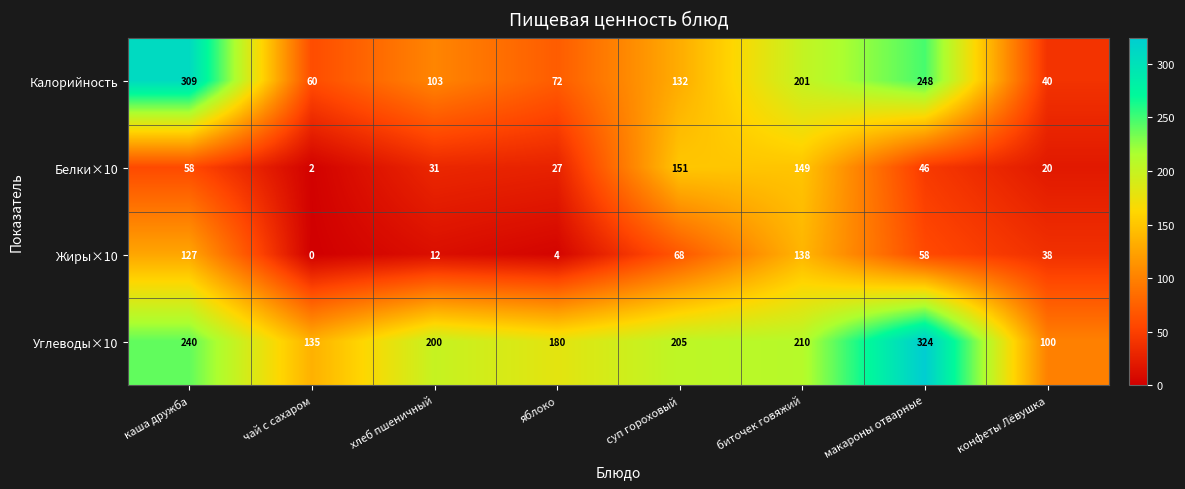

What is the difference between the maximum and minimum values in the Жиры×10 series?

138